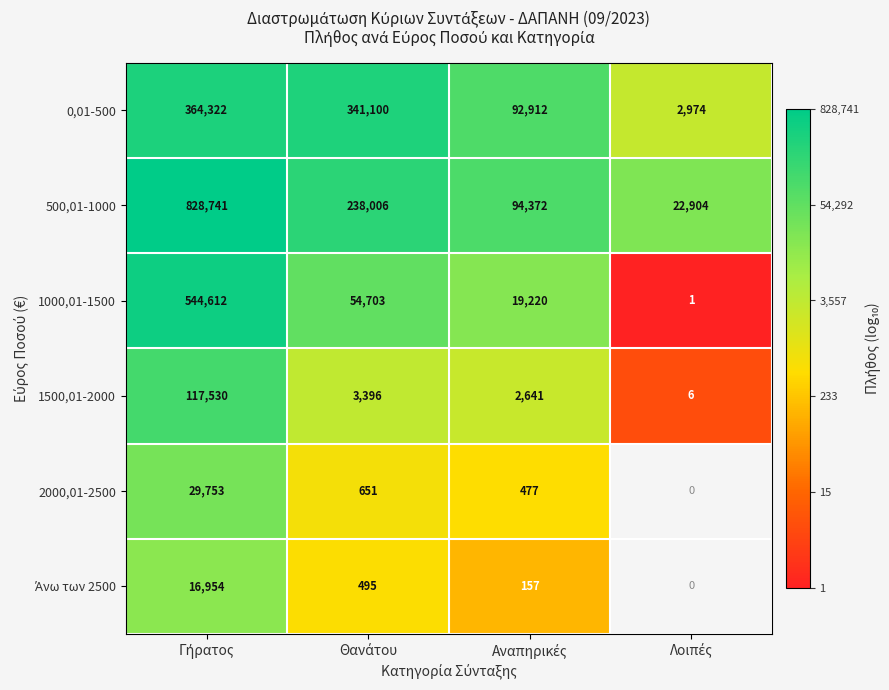

What is the average value of the 1500,01-2000 series?

30893